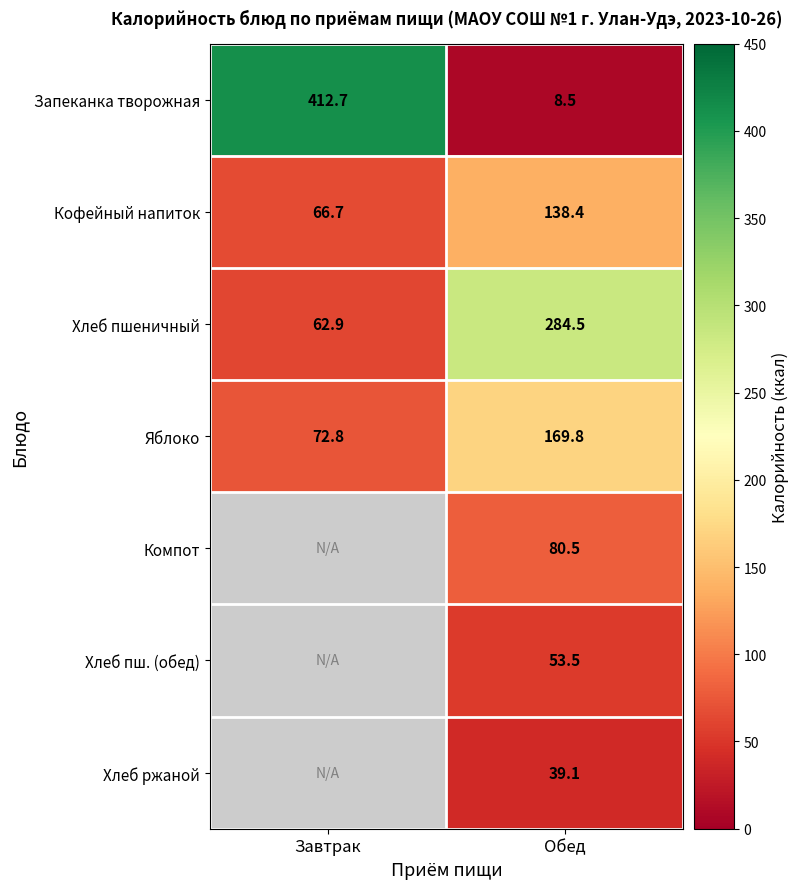

How many data points does each series have?

2